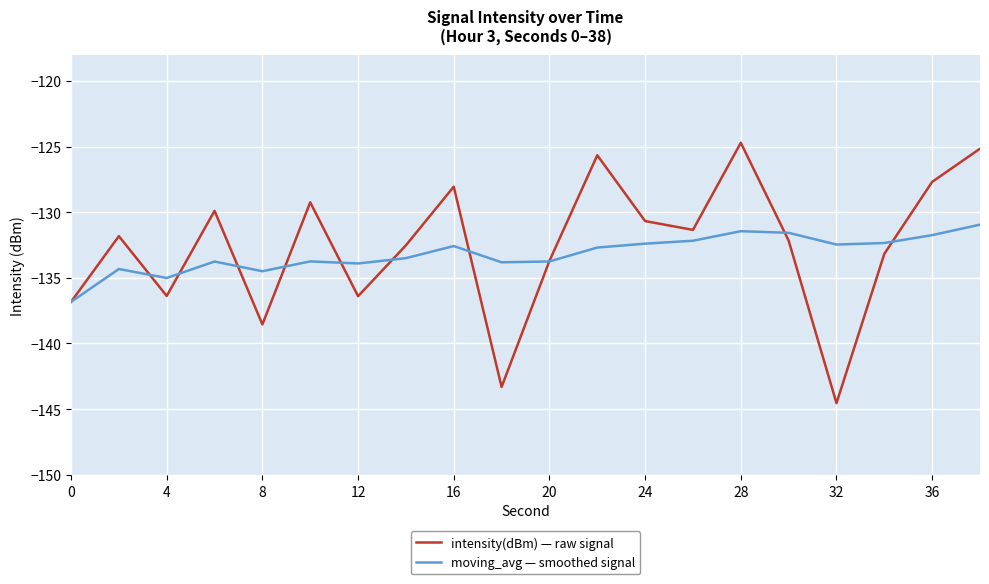

Which series has the widest spread of values?

intensity(dBm) — raw signal